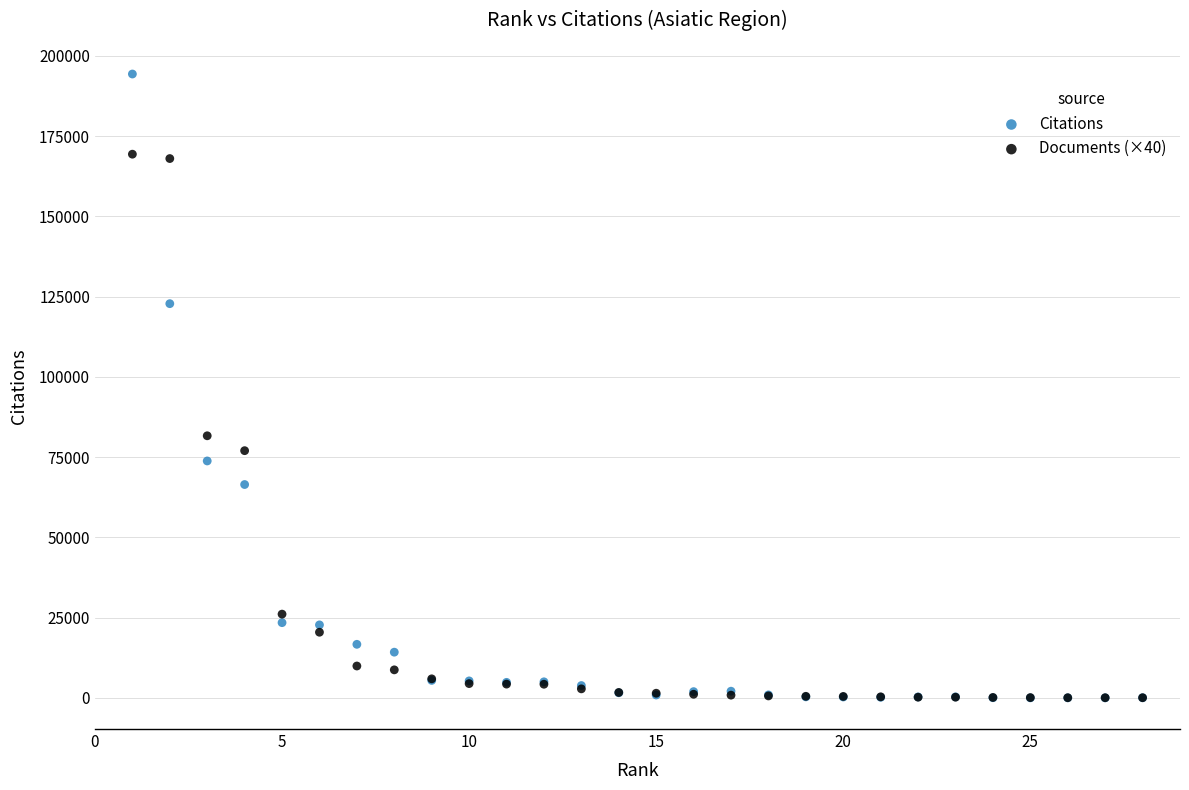

Across all series, what Y value is closest to 97169?

81640